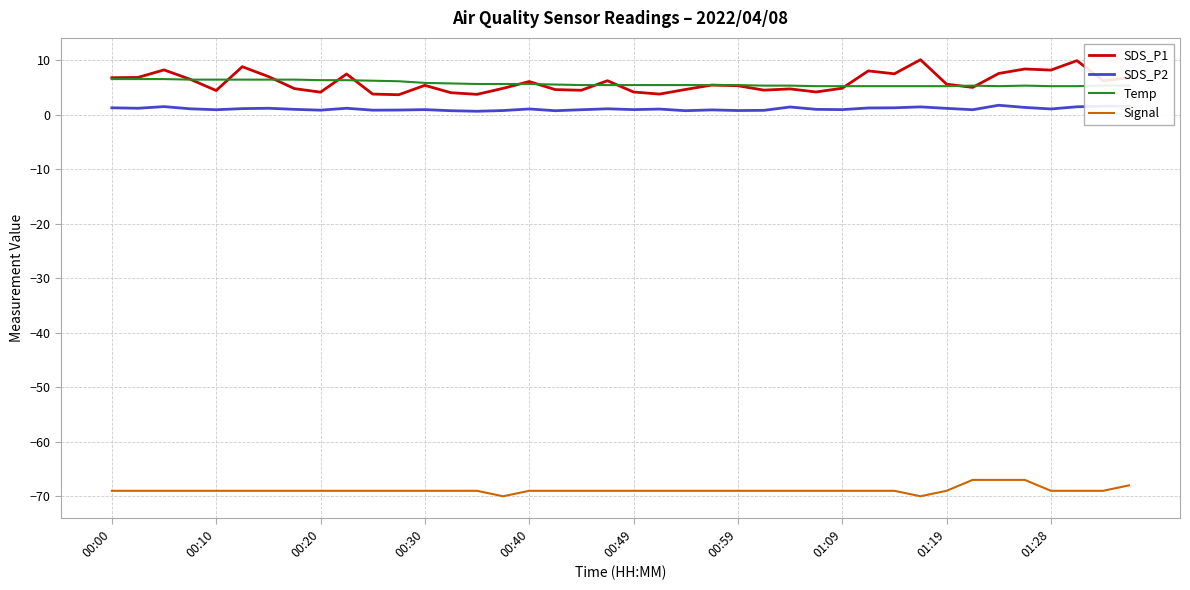

Which series has the widest spread of values?

SDS_P1